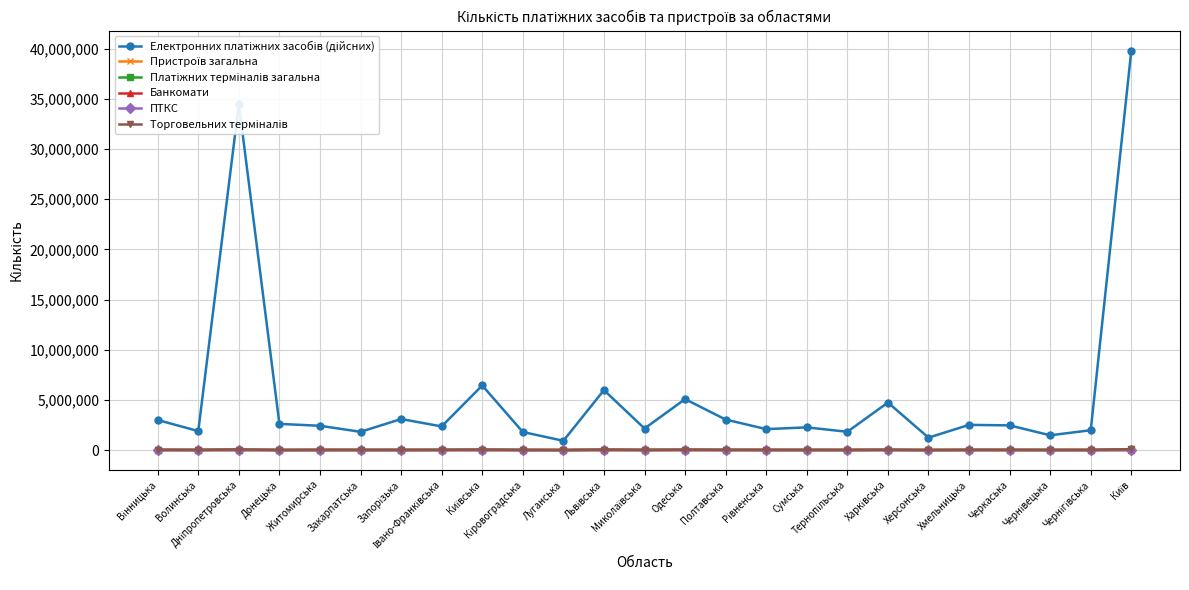

What is the maximum value shown in the chart?

39827969